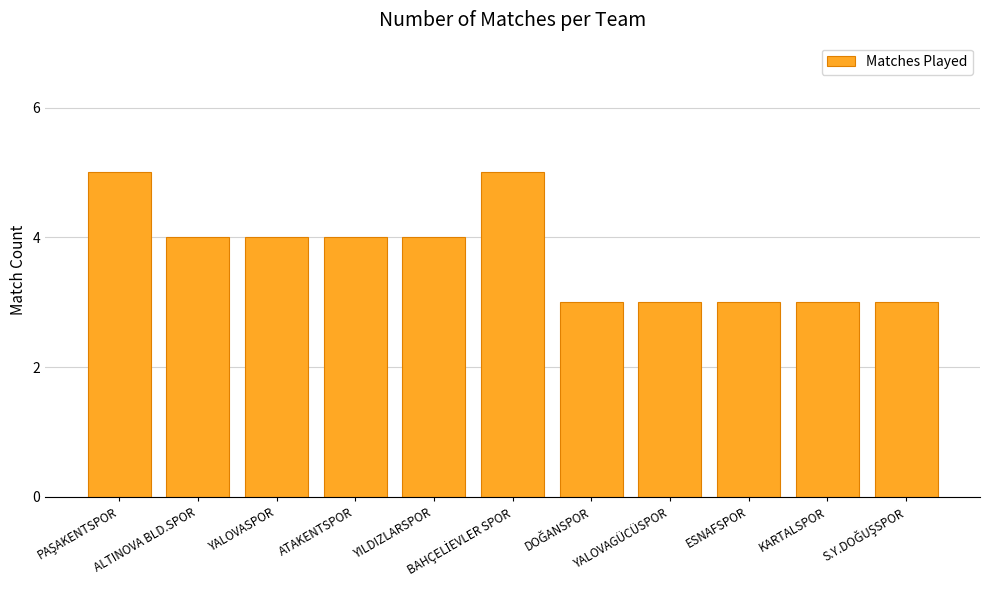

What is the value of the 6th bar from the left?

5